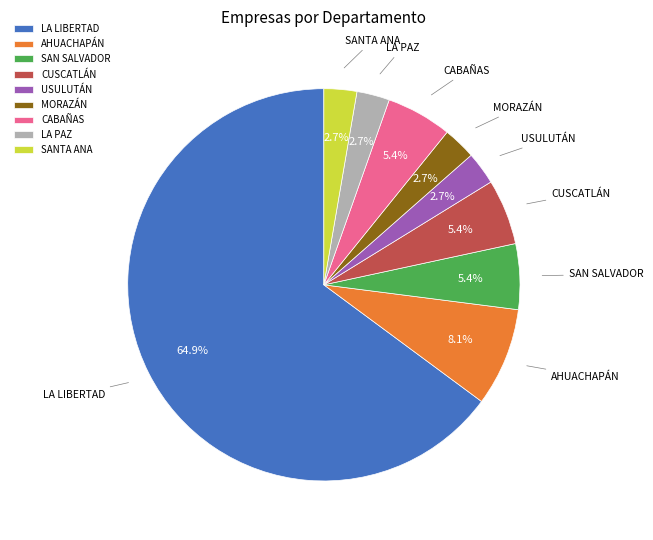

To the nearest percent, what percentage of the pie is MORAZÁN?

3%